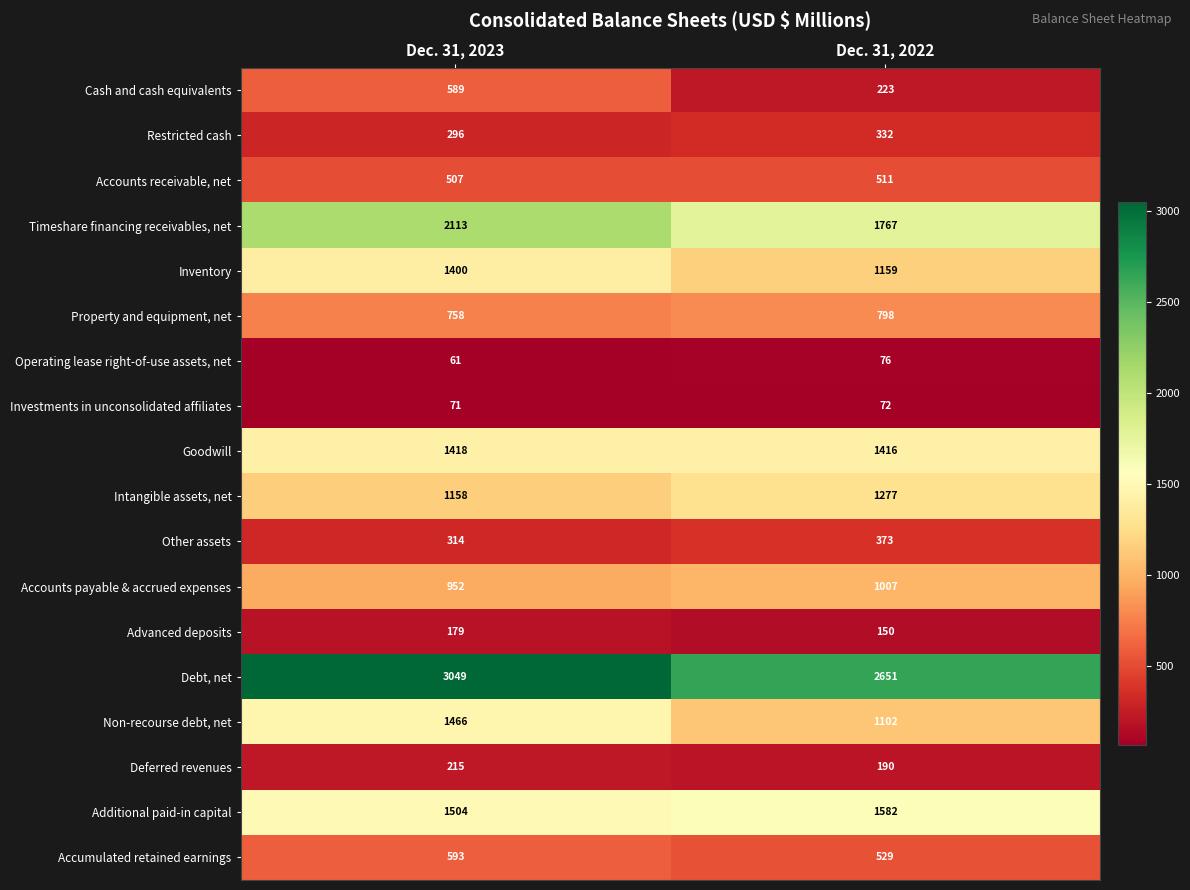

What is the average value of the Inventory series?

1280